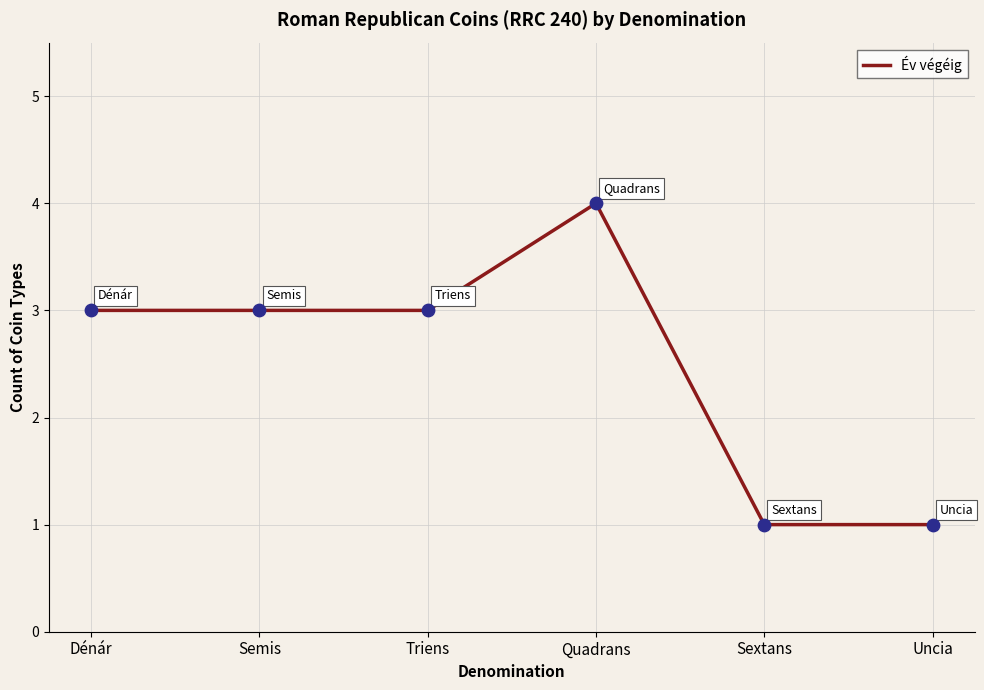

What is the change in value from Semis to Sextans?

-2